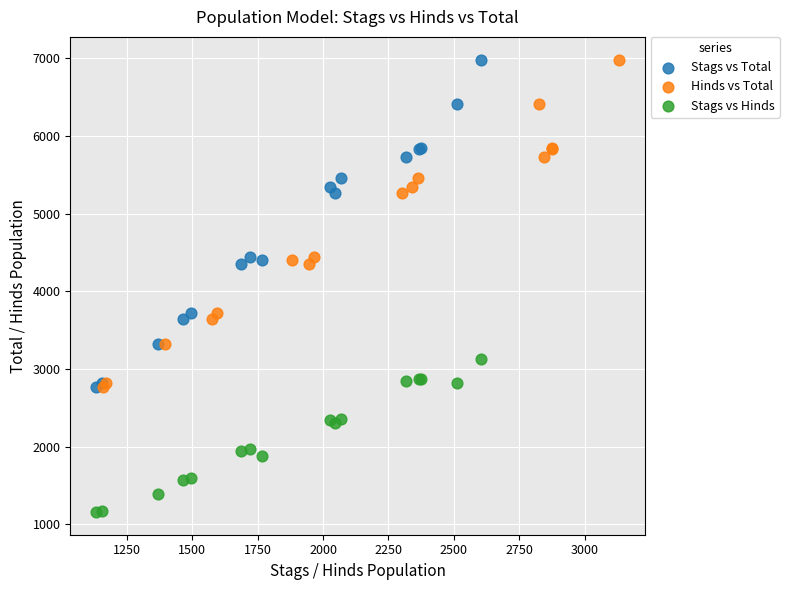

Which series contains the lowest Y value?

Stags vs Hinds